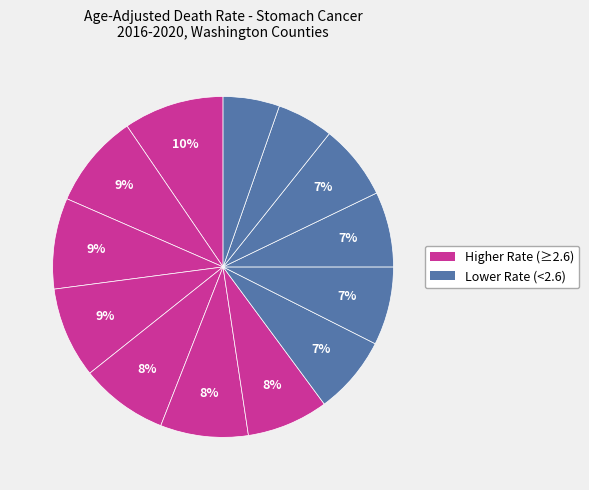

How many segments does this pie chart have?

13